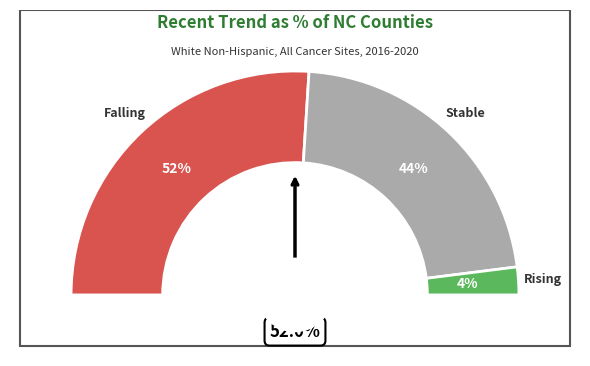

What is the change in value from falling to stable?

-8